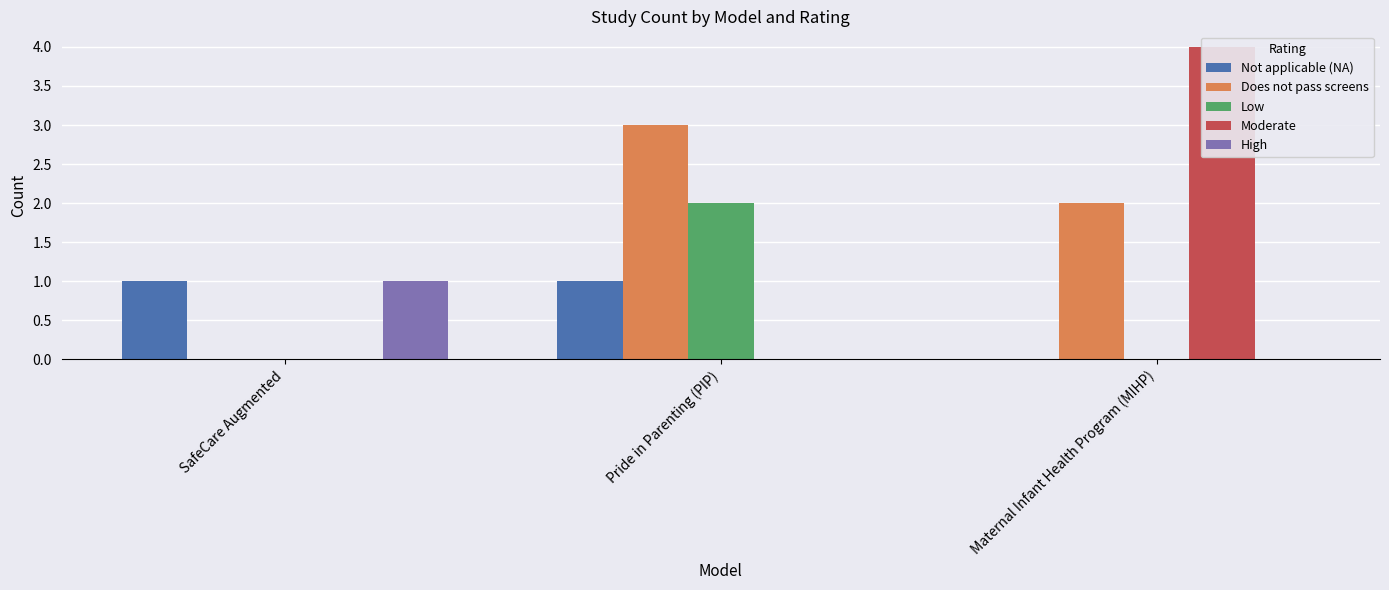

What is the maximum value shown in the chart?

4